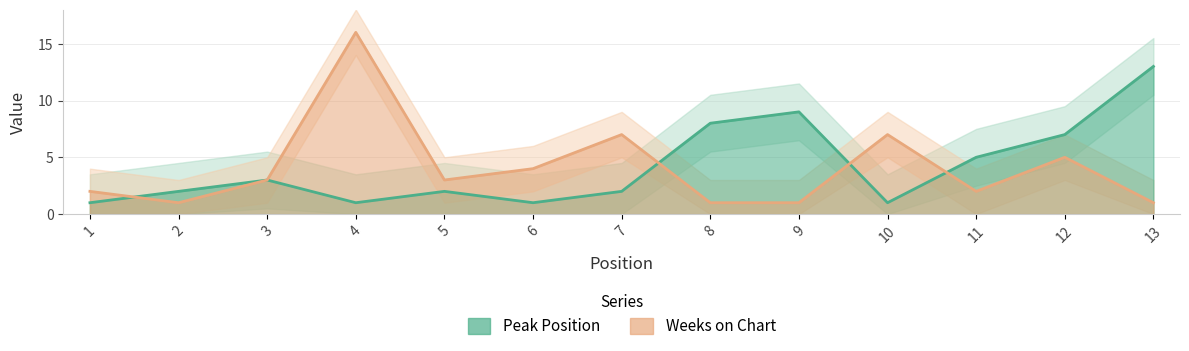

At which category does the chart reach its minimum across all series?

1